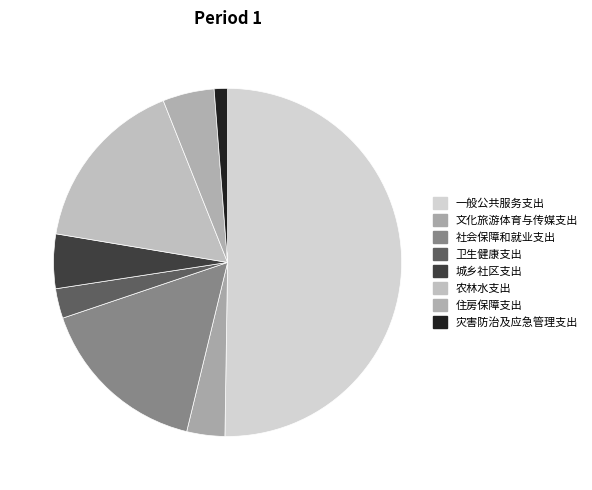

What percentage do 文化旅游体育与传媒支出 and 灾害防治及应急管理支出 together represent?

4.8%